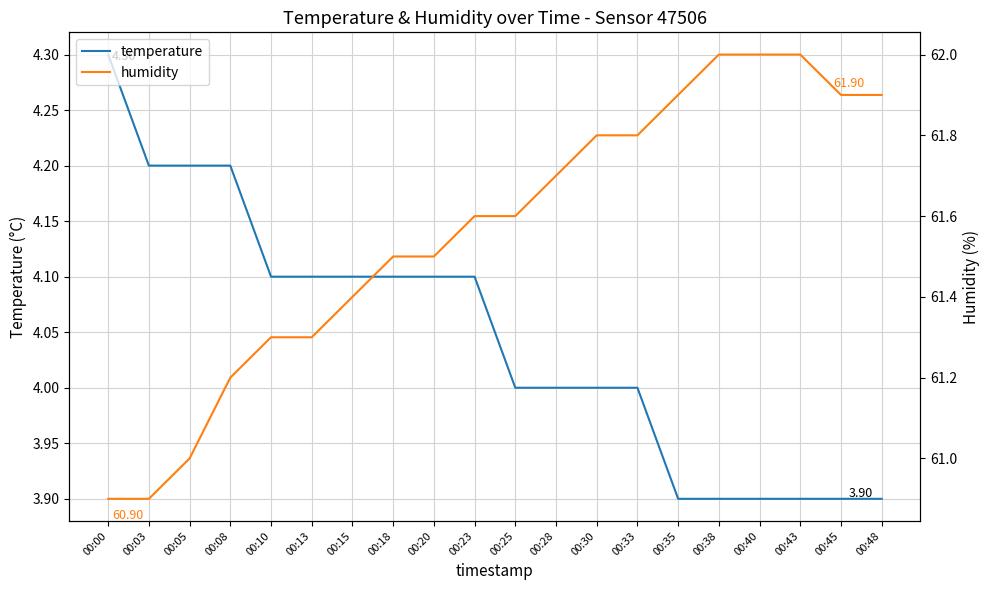

The value of temperature at 00:48 is 3.9. True or false?

True